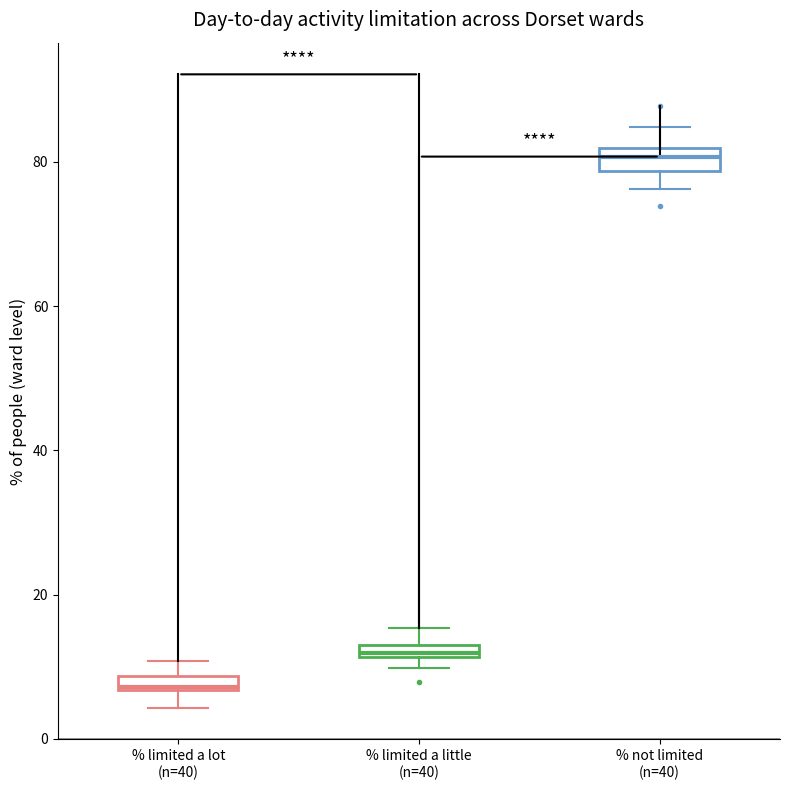

Which box has the highest median line?

% not limited (n=40)